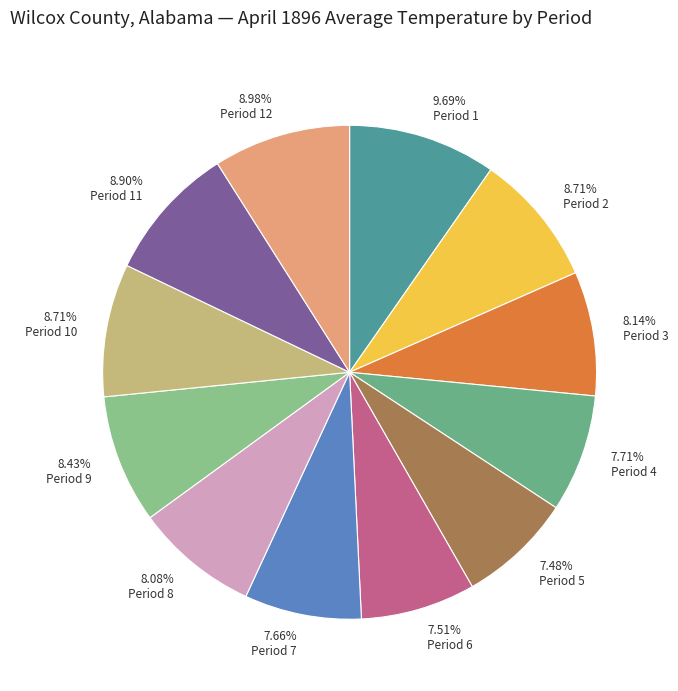

Approximately how many times larger is the value at 8.71% Period 2 compared to 7.71% Period 4?

1.1